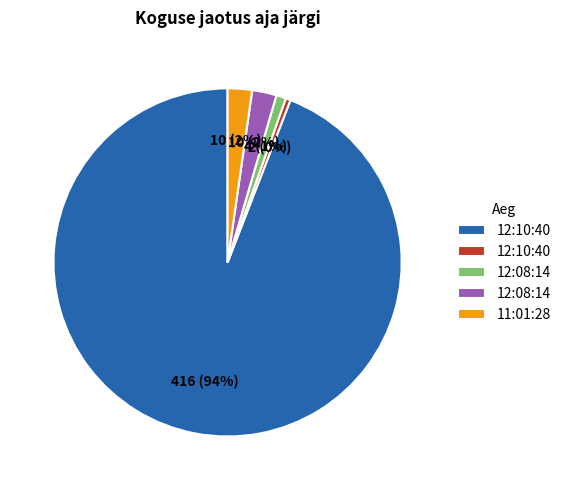

Count the number of slices in the pie.

5